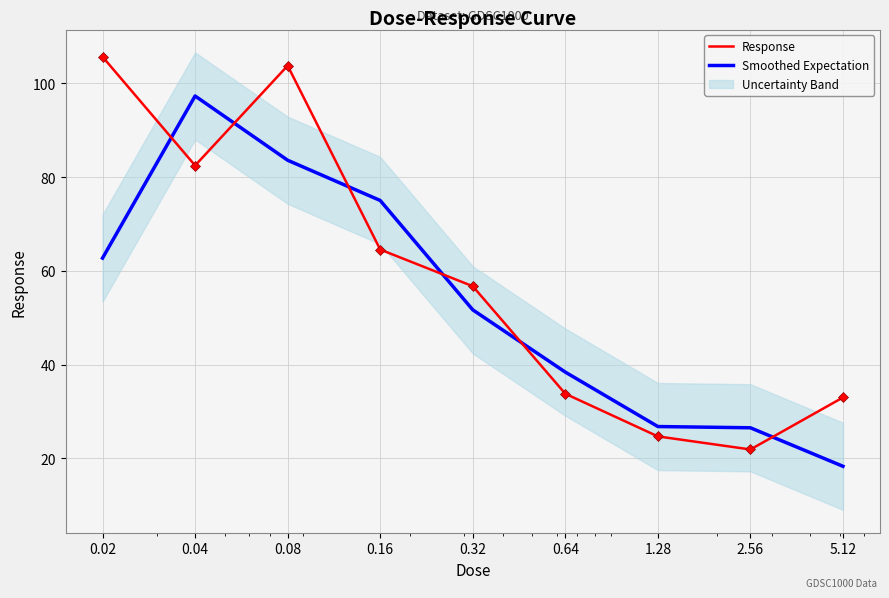

Which series ends up on top after the final intersection of Smoothed Expectation and Response?

Response